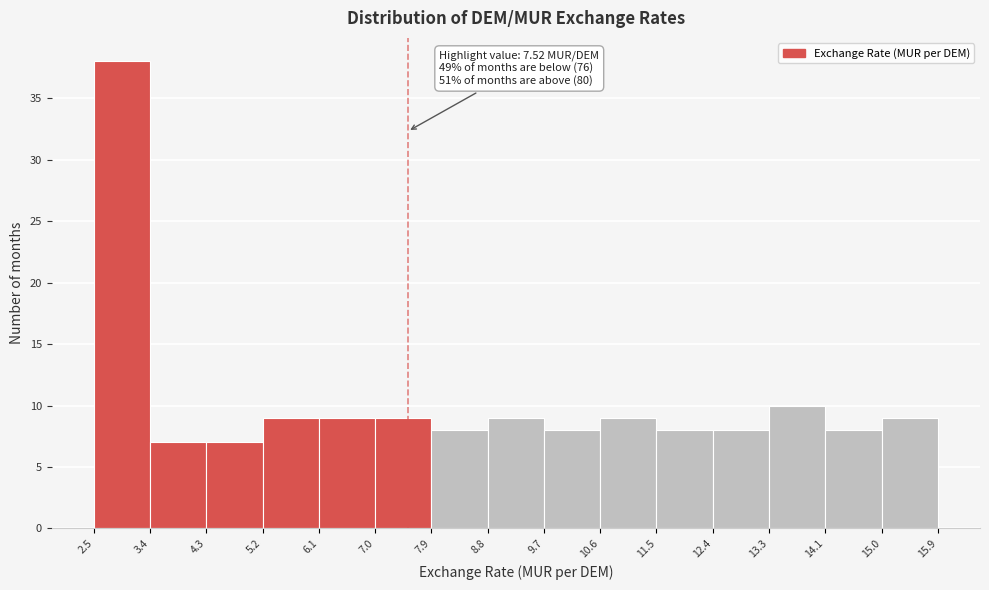

Over which range of the x-axis is the bar tallest?

2.5 to 3.4